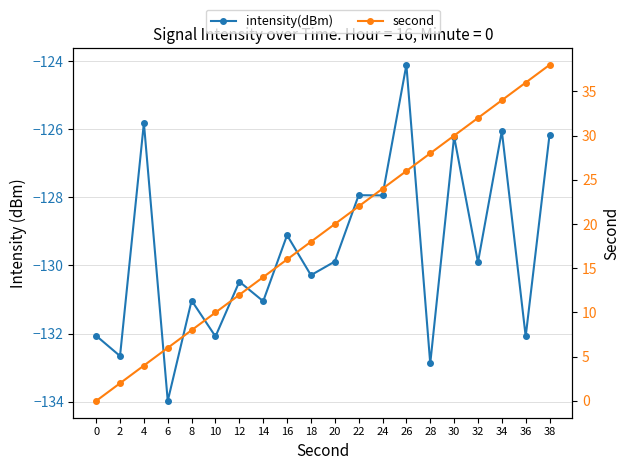

At which label is intensity(dBm) closest to -129?

16